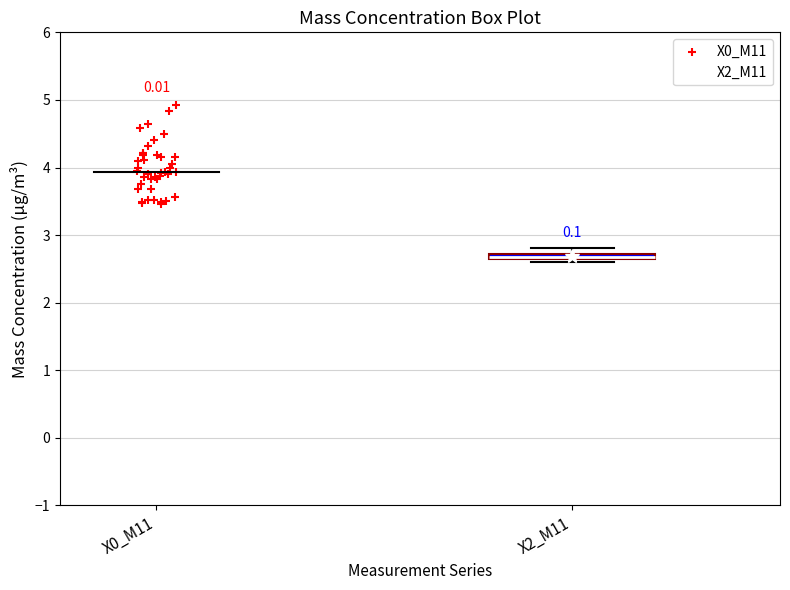

Where is the upper edge of the box for X2_M11 on the y-axis? The values are not printed on the chart, so give them approximately, as read against the axis.

2.7